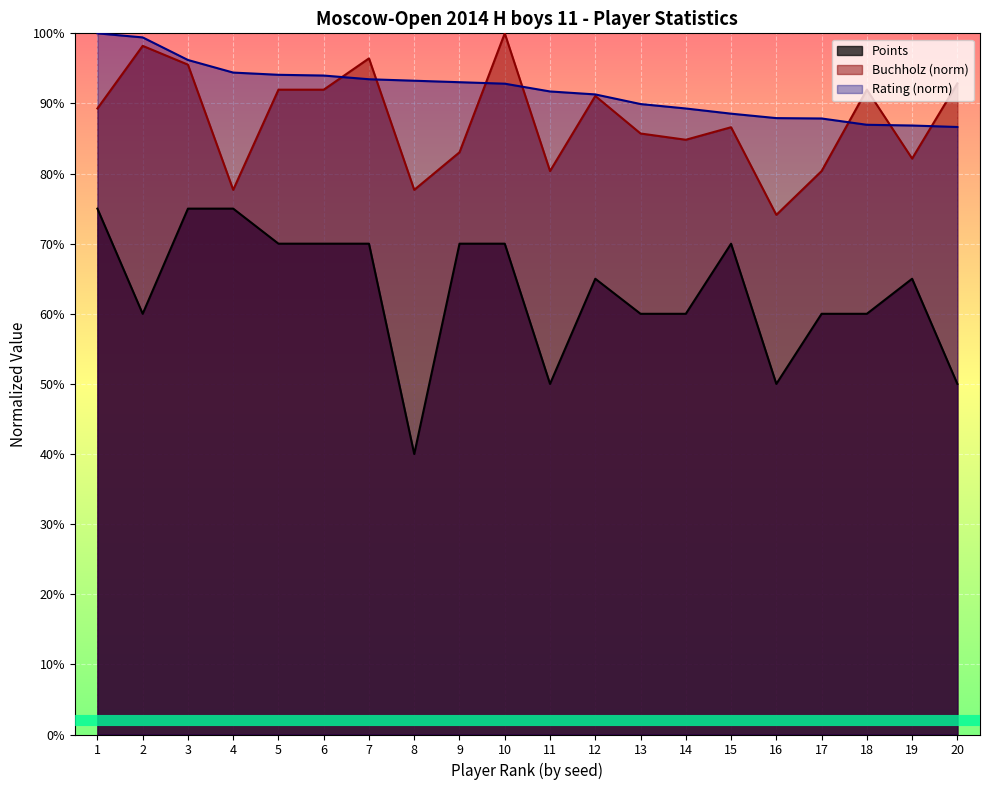

What is the difference between the second highest and minimum values in the Rating series?

12.8